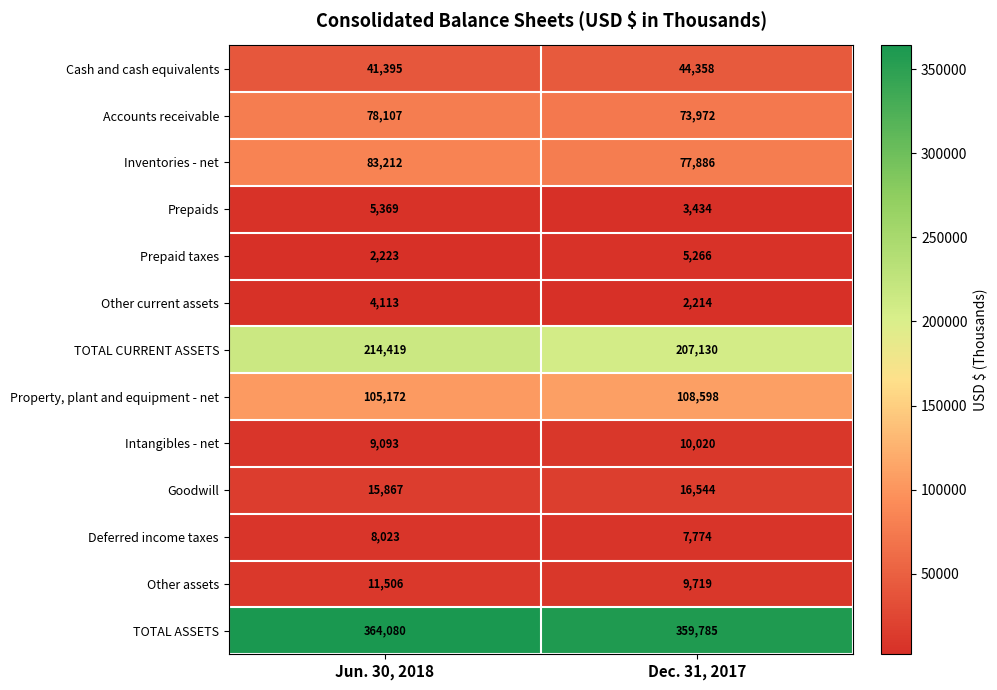

What is the total value across all series at Jun. 30, 2018?

942579